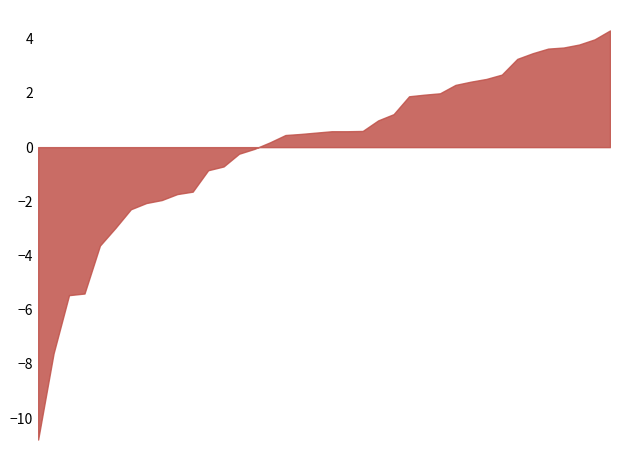

What is the difference between the second highest and minimum values?

14.8